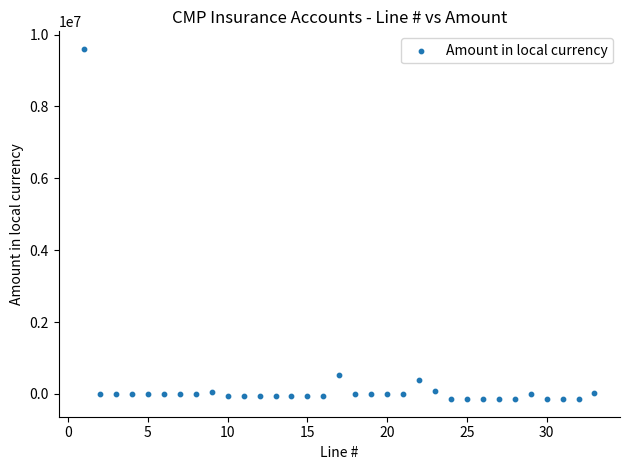

What is the range of Y values (max minus min)?

9750786.6